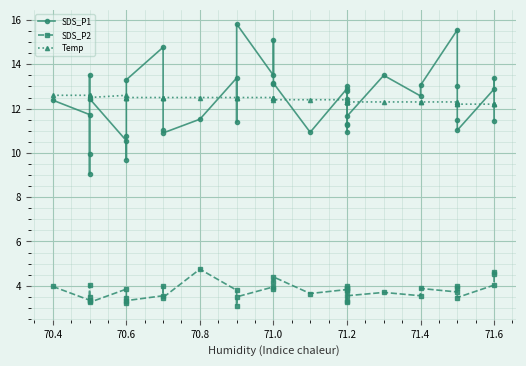

Reading left to right, list all the values displayed in this chart.

SDS_P1: 12.4	11.7	9.1	9.9	13.5	12.4	10.6	9.7	10.8	13.3	14.8	11.1	10.9	11.5	13.4	11.4	15.8	13.5	15.1	13.1	13.2	10.9	12.9	11.2	13.0	11.3	10.9	12.4	12.8	11.7	13.5	12.6	13.1	15.6	13.0	11.5	11.0	12.9	13.4	11.4
SDS_P2: 4.0	3.4	3.3	3.5	4.0	3.2	3.9	3.2	3.5	3.3	3.5	4.0	3.5	4.8	3.8	3.1	3.5	4.0	3.9	4.2	4.4	3.6	3.8	3.9	4.0	3.3	3.3	3.9	3.8	3.5	3.7	3.5	3.9	3.7	4.0	3.9	3.5	4.0	4.6	4.5
Temp: 12.6	12.6	12.6	12.5	12.5	12.5	12.6	12.5	12.5	12.5	12.5	12.5	12.5	12.5	12.5	12.5	12.5	12.5	12.5	12.5	12.4	12.4	12.4	12.3	12.3	12.3	12.3	12.3	12.3	12.3	12.3	12.3	12.3	12.3	12.3	12.2	12.2	12.2	12.2	12.2